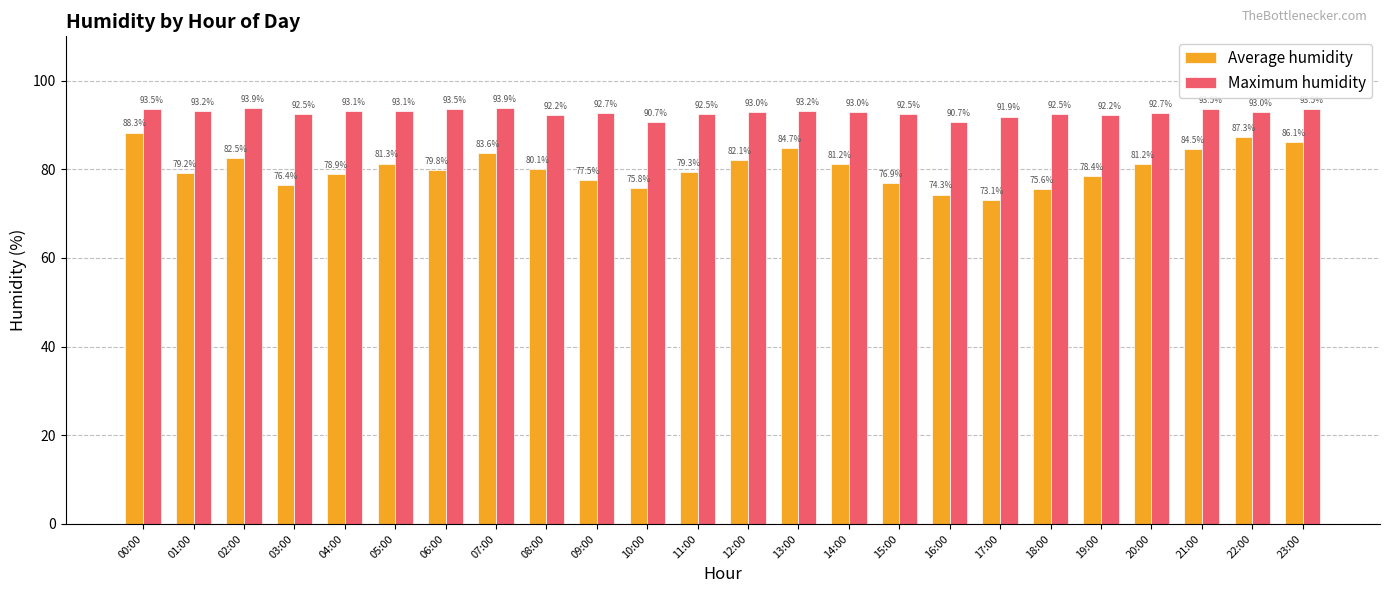

What is the average value of the Average humidity series?

80.3